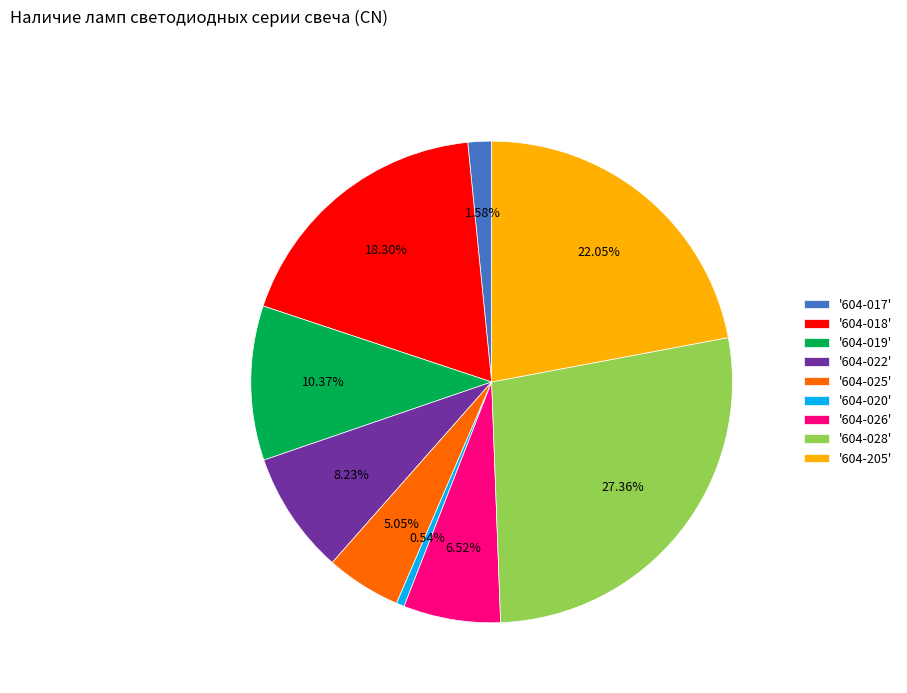

Is there a majority slice in this chart?

No